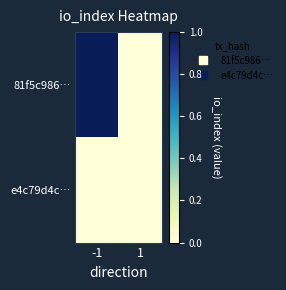

Reading right to left, extract all data points from this chart.

81f5c986…: 1=0	-1=1
e4c79d4c…: 1=0	-1=0